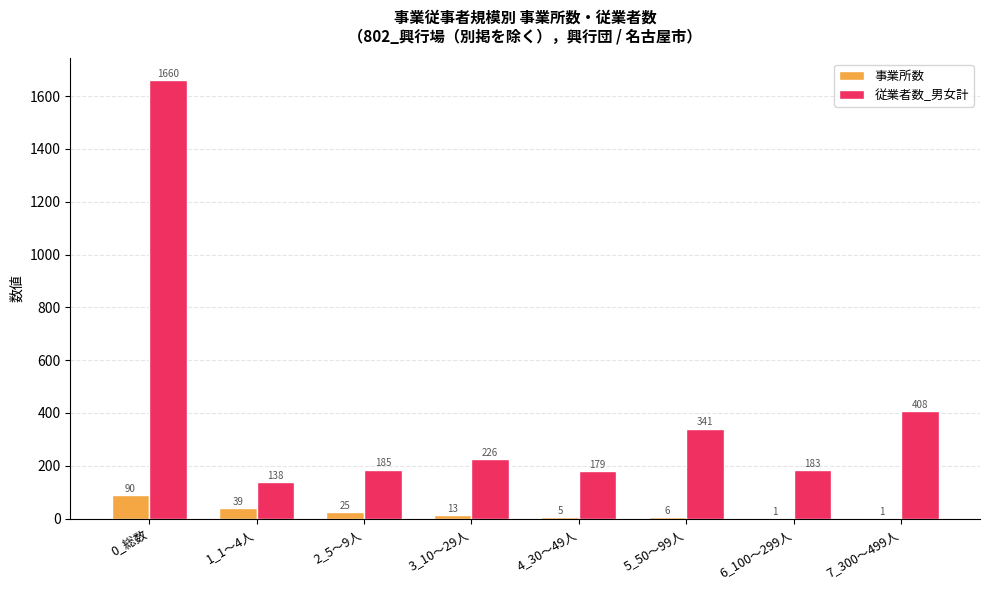

True or false: 事業所数 has a value of 1 at 7_300～499人.

True